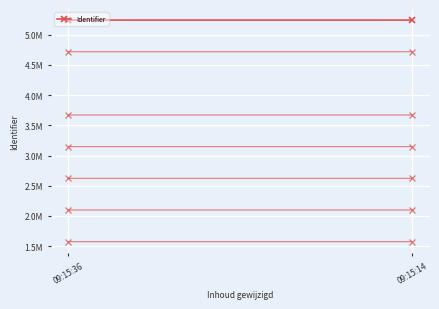

Read the value at 09:15:14.

5242414